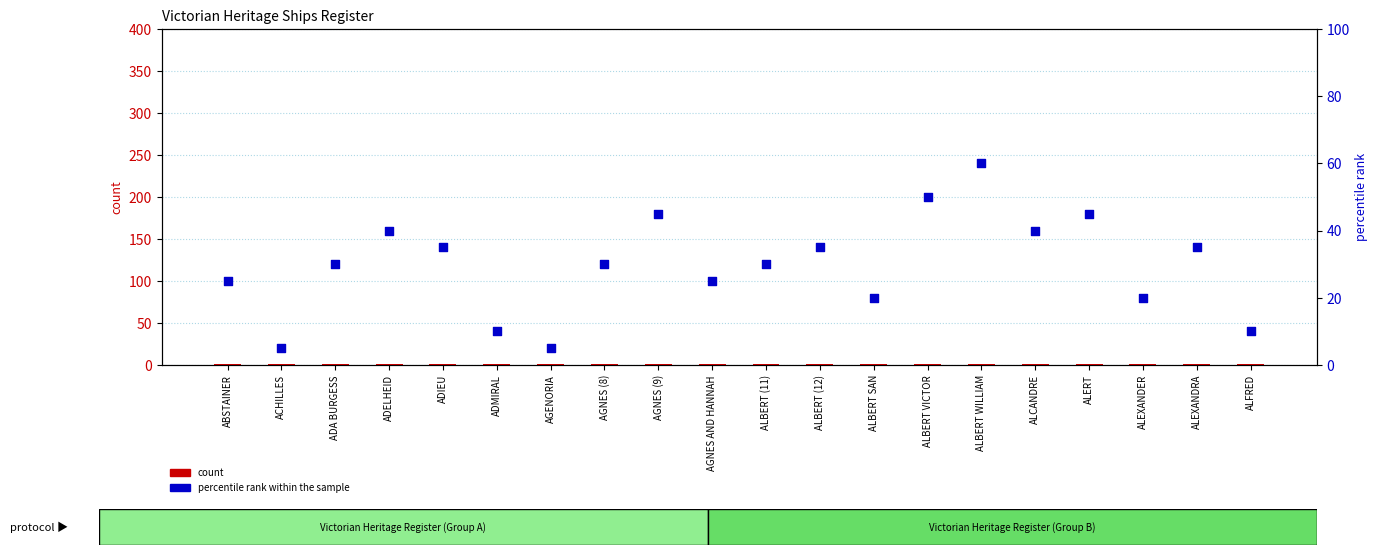

At how many categories does at least one series exceed 23?

14